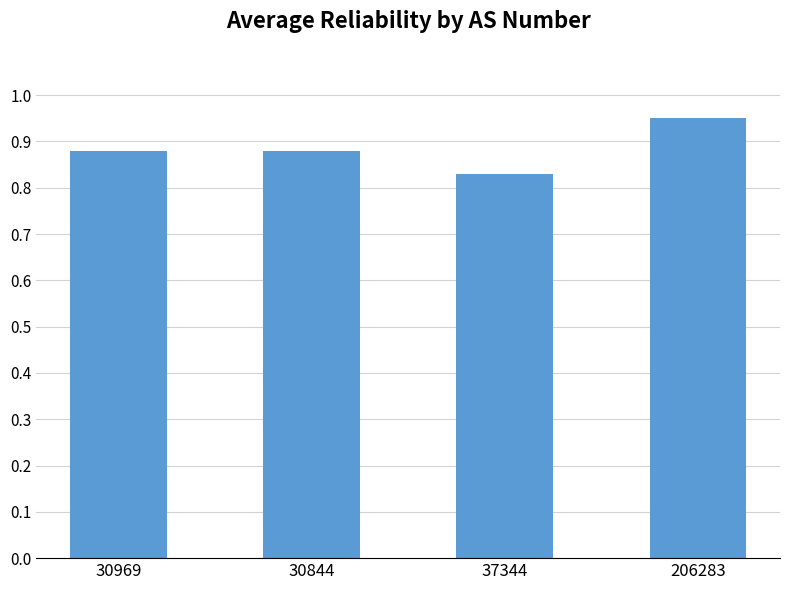

Which has a higher value, 37344 or 30969?

30969